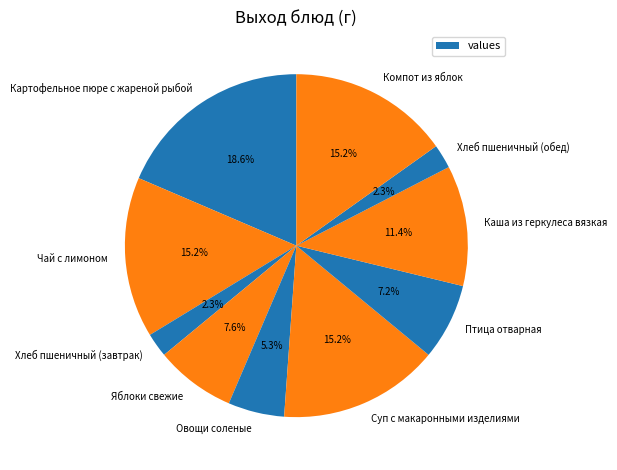

To the nearest percent, what is the difference between the largest and smallest slice percentages?

16%